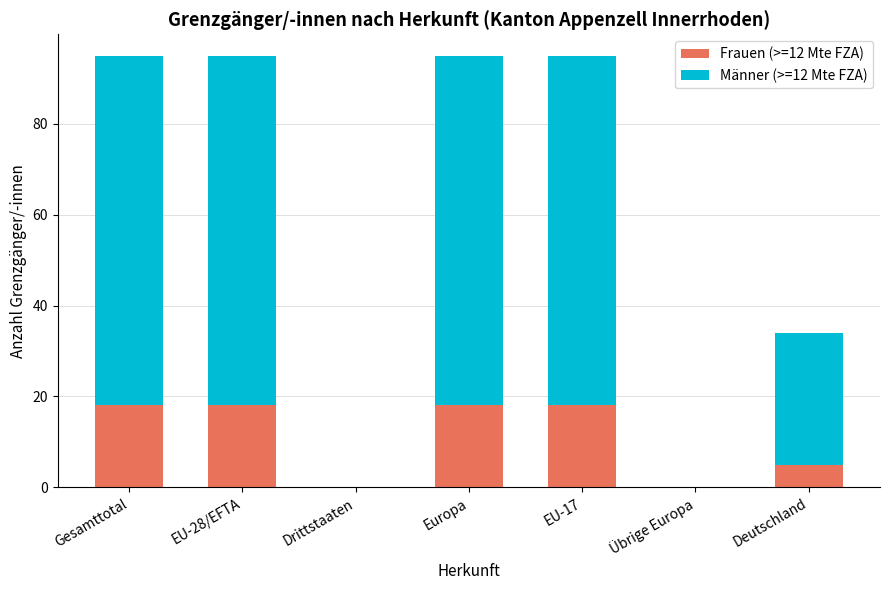

What is the maximum value for Frauen (>=12 Mte FZA)?

18